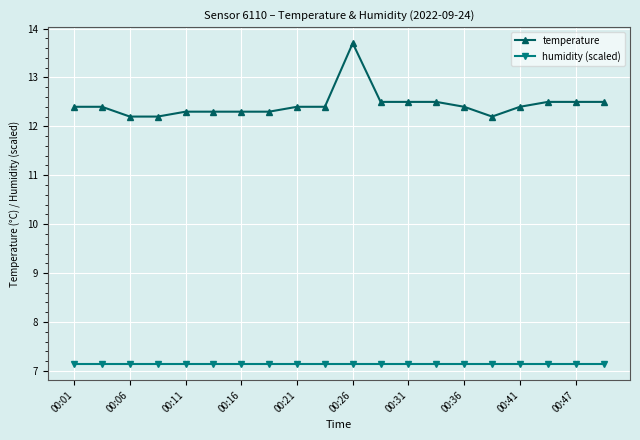

What is the value of the humidity (scaled) point at the 4th from the left?

7.1